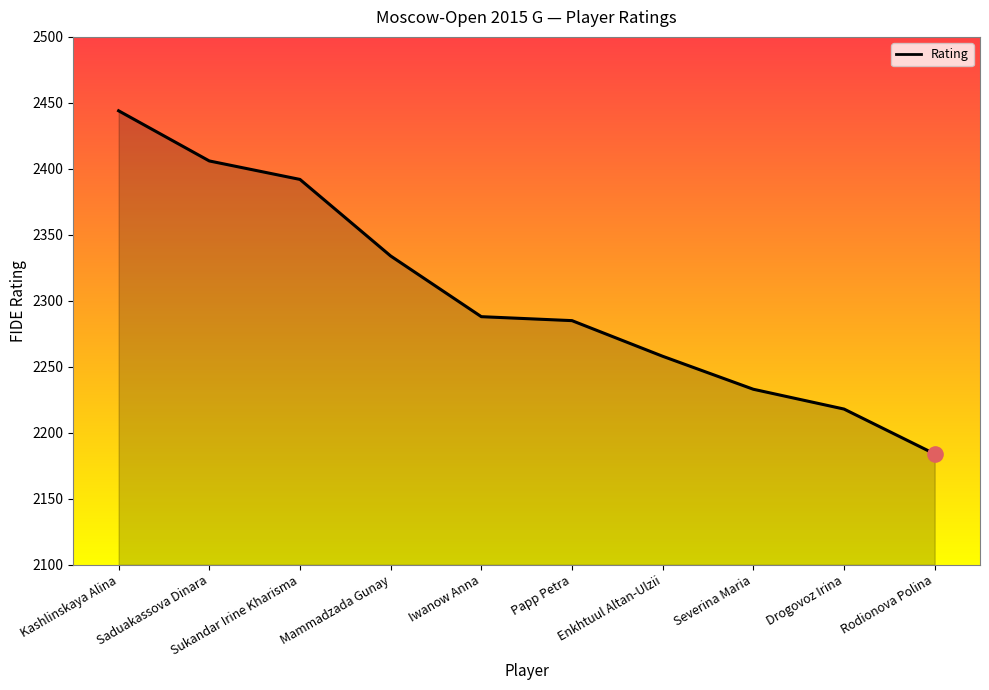

What is the change in value from Iwanow Anna to Rodionova Polina?

-104